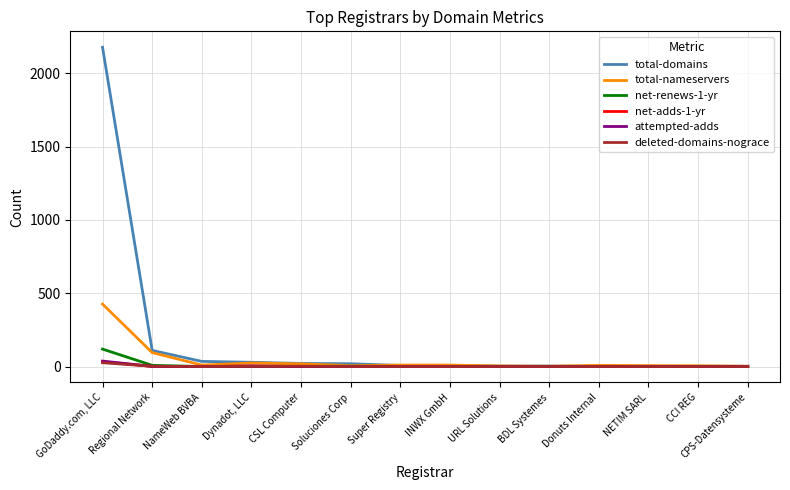

What is the sum of all attempted-adds values?

41